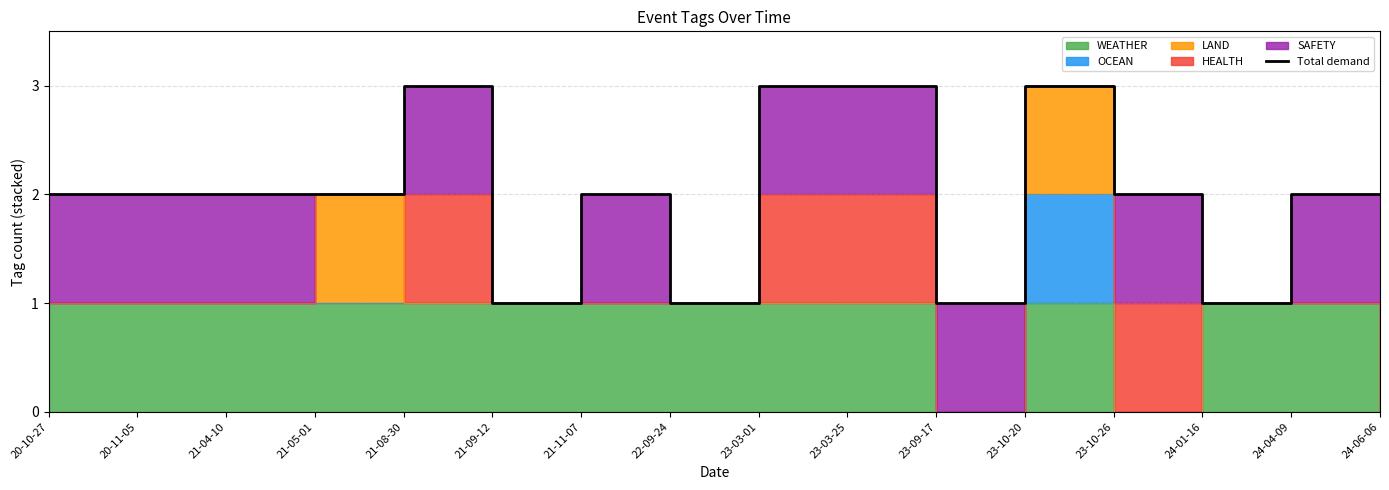

Does the chart have visible grid lines?

Yes